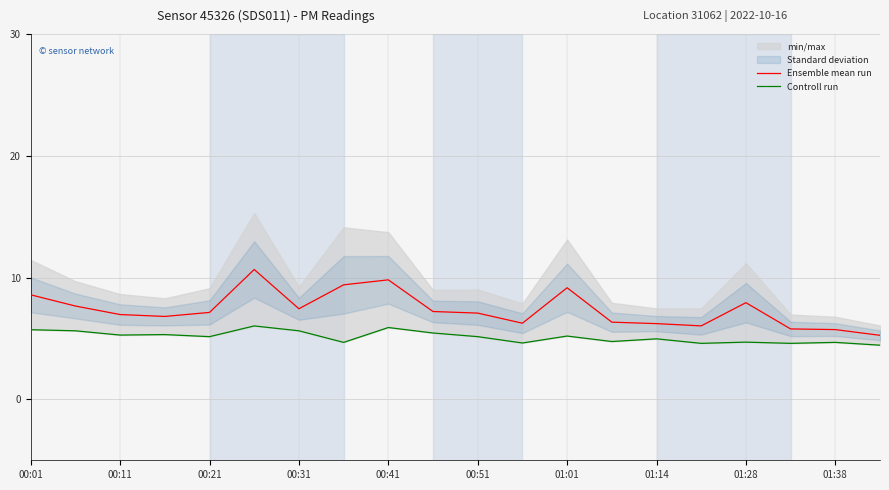

The Ensemble mean run series shows 10.6 at 01:28. True or false?

False